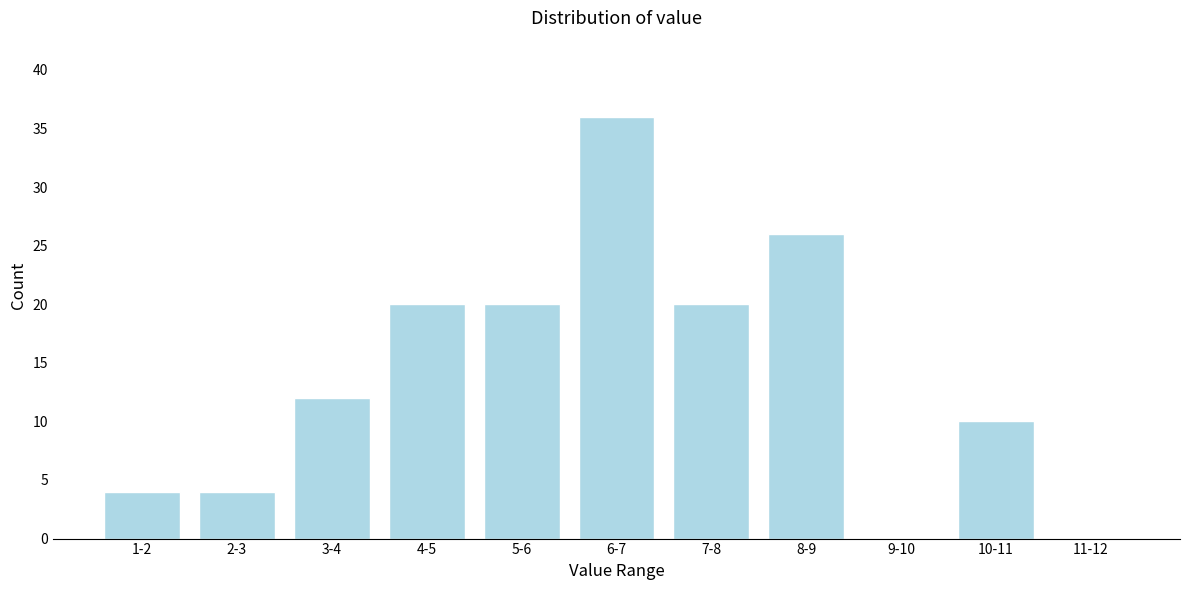

Reading right to left, list all the values displayed in this chart.

11-12=0	10-11=10	9-10=0	8-9=26	7-8=20	6-7=36	5-6=20	4-5=20	3-4=12	2-3=4	1-2=4